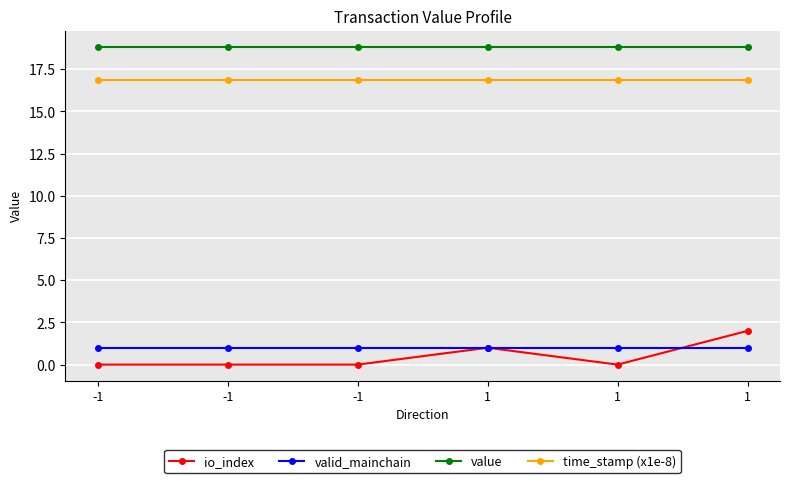

How many series are shown in this chart?

4